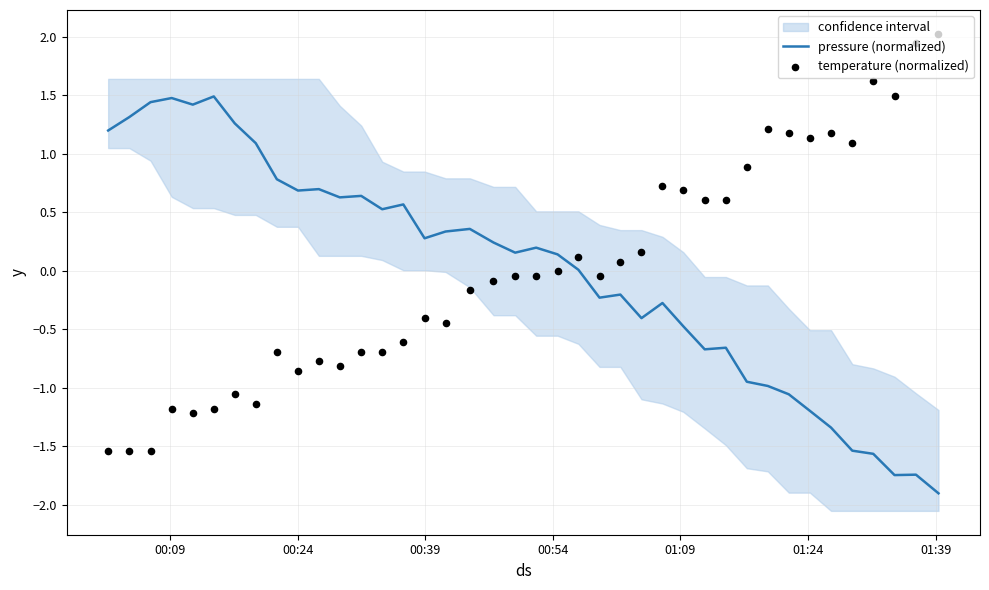

At how many categories does at least one series exceed 1?

17